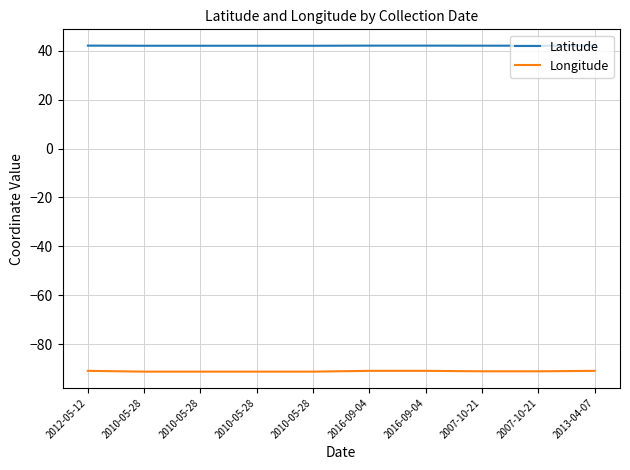

What are all the series names shown in the legend?

Latitude, Longitude